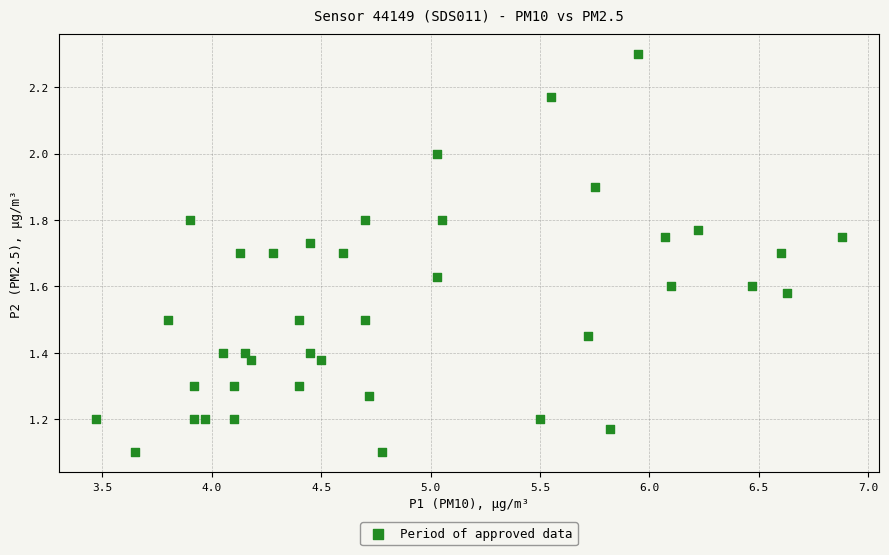

What is the range of X values (max minus min)?

3.4